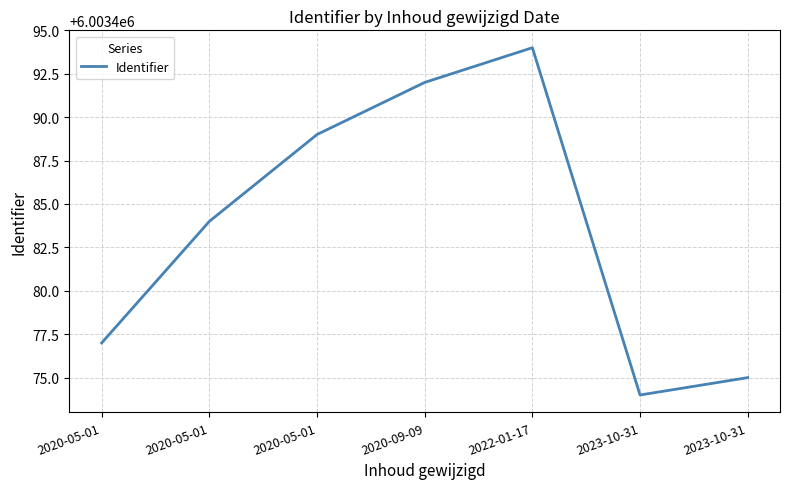

The value at 2020-05-01 is 9356391. True or false?

False